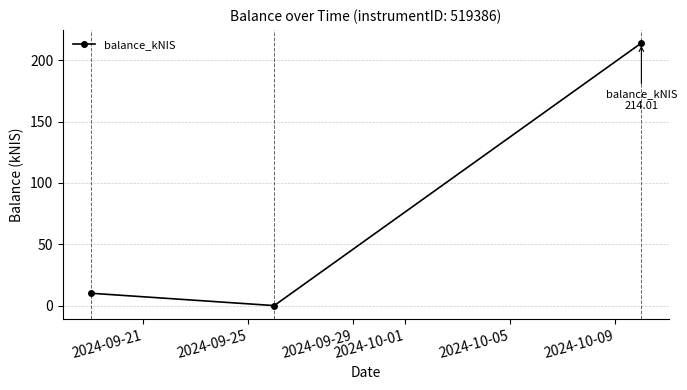

Reading left to right, list all the values displayed in this chart.

10.1	0.0	214.0